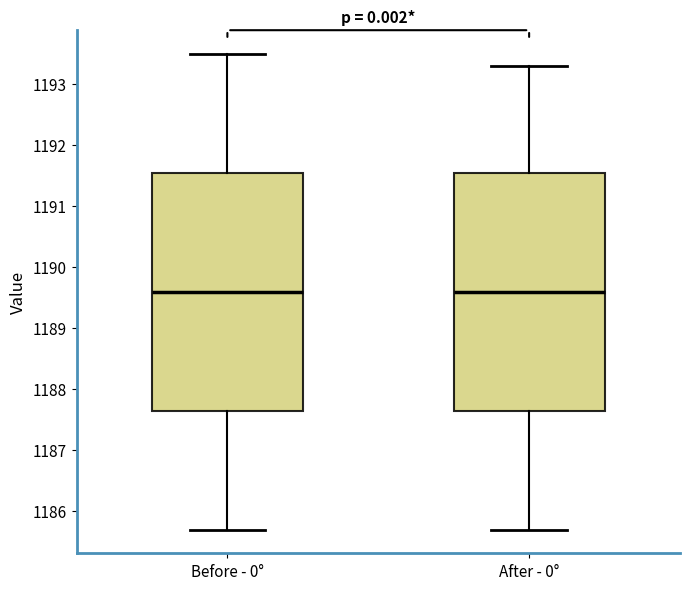

Reading left to right, read every box against the y-axis: the position of its median line, the range the box covers, and the ends of its whiskers. The values are not printed on the chart, so give them approximately, as read against the axis.

Before - 0°: median 1189.6, box 1187.6 to 1191.5, whiskers 1185.7 to 1193.5
After - 0°: median 1189.6, box 1187.6 to 1191.5, whiskers 1185.7 to 1193.3